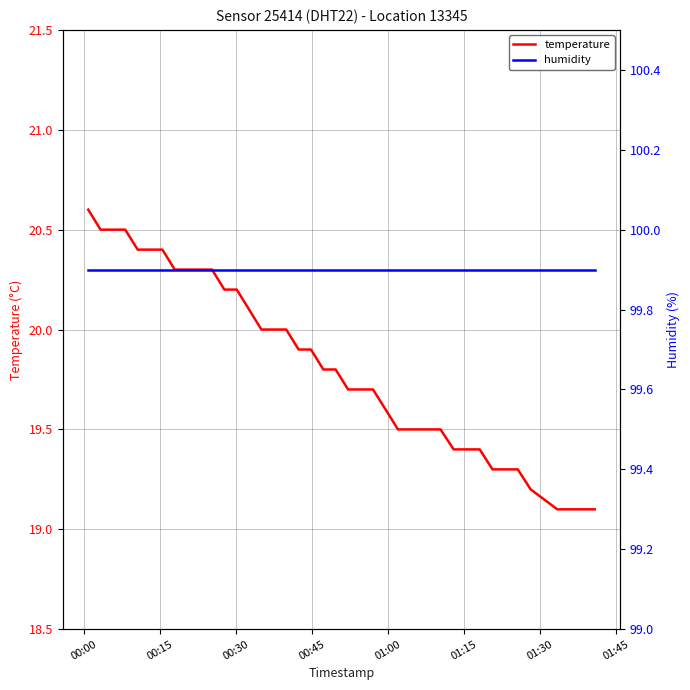

What is the highest value of the temperature series?

20.6